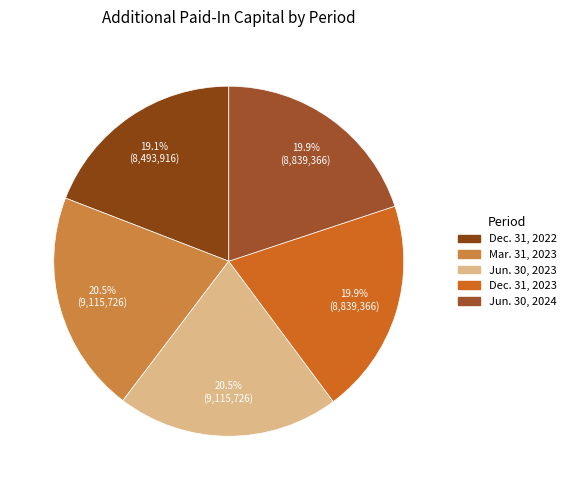

Is the sum of Dec. 31, 2022 and Mar. 31, 2023 greater than half?

No